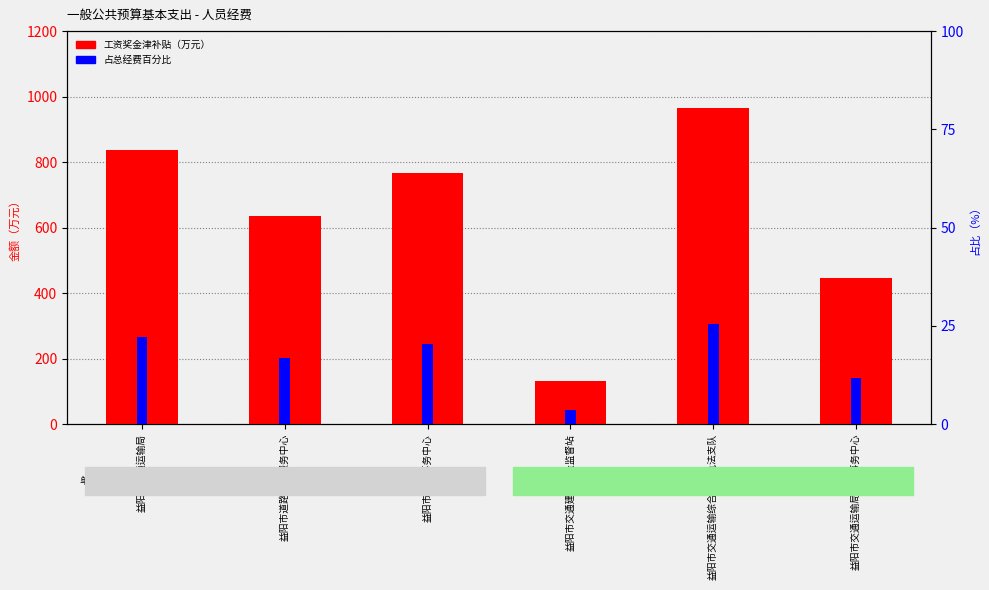

How many values in the 占比（%） series exceed 20?

3